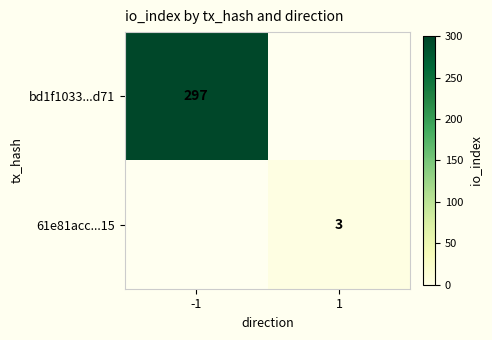

Is it true that 61e81acc...15 equals 2 at 1?

False